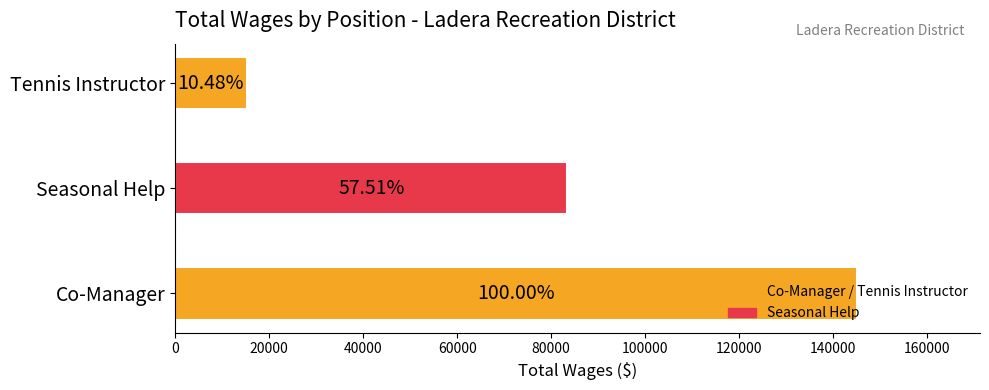

How many bars are there in total?

3